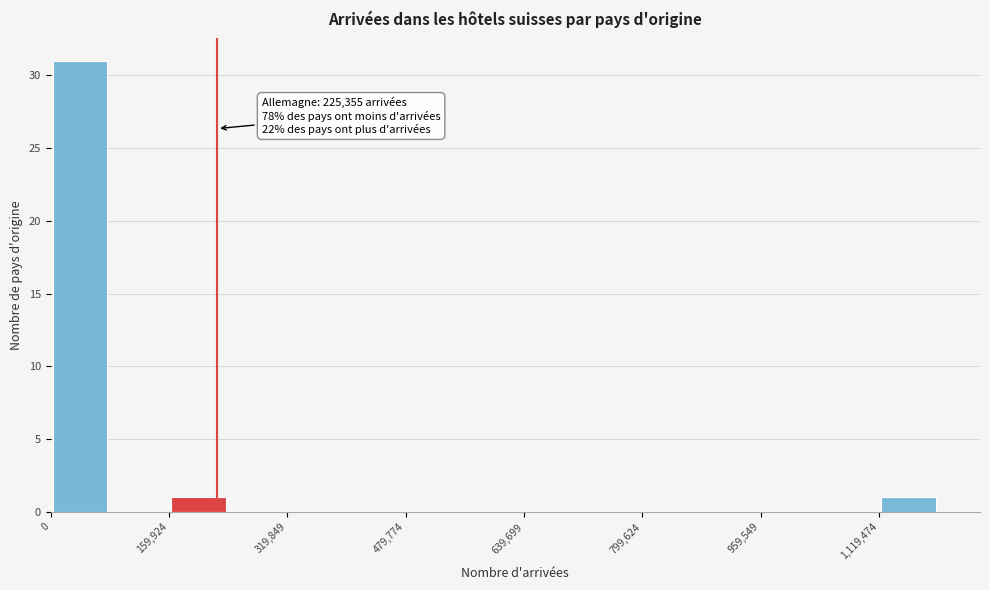

Around what value on the x-axis is the tallest bar? Give the approximate position of its centre, as read against the axis.

40000